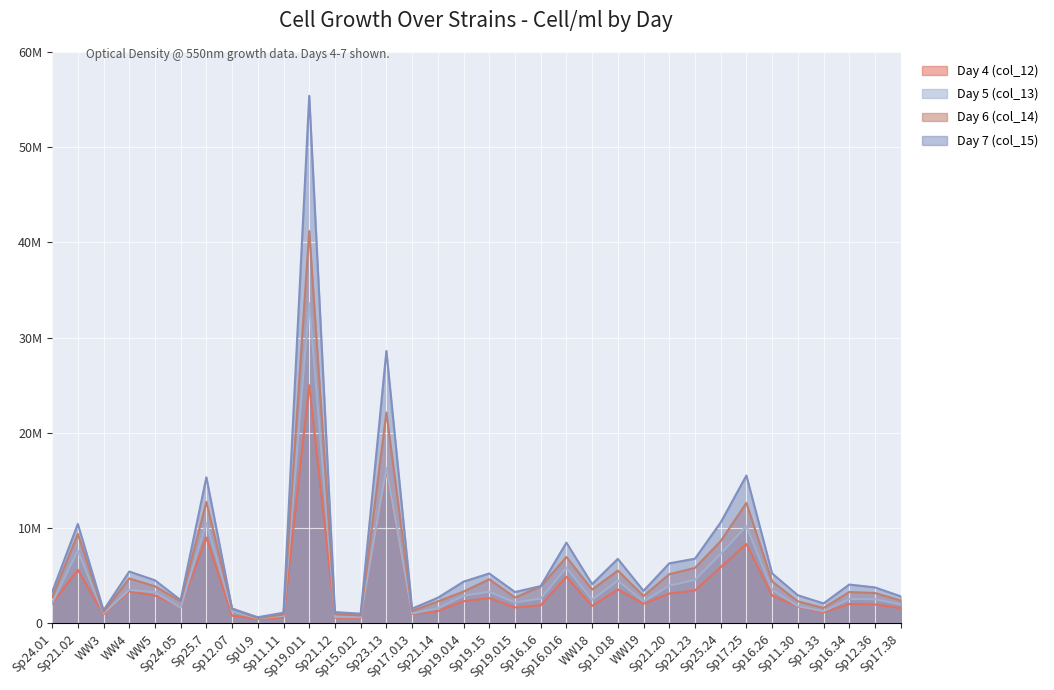

True or false: Day 7 (col_15) and Day 5 (col_13) intersect in this chart.

False